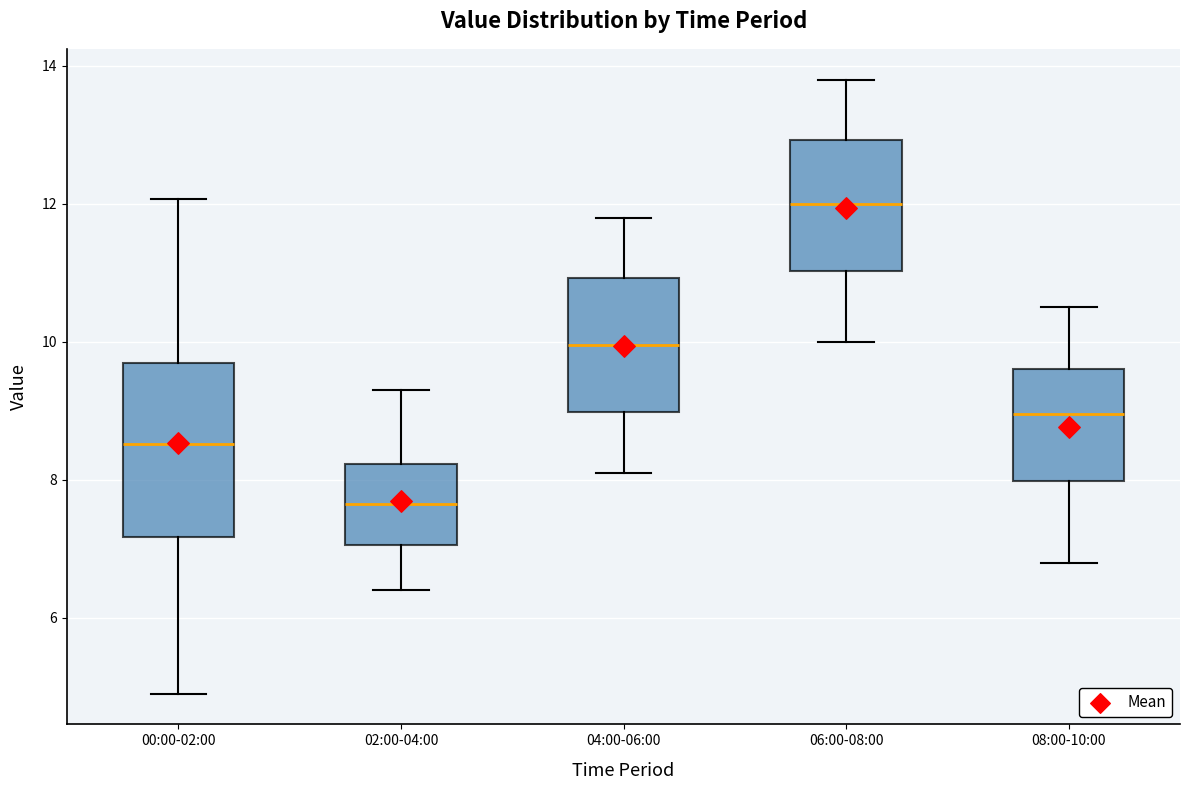

Which box is the tallest, from its lower edge to its upper edge?

00:00-02:00